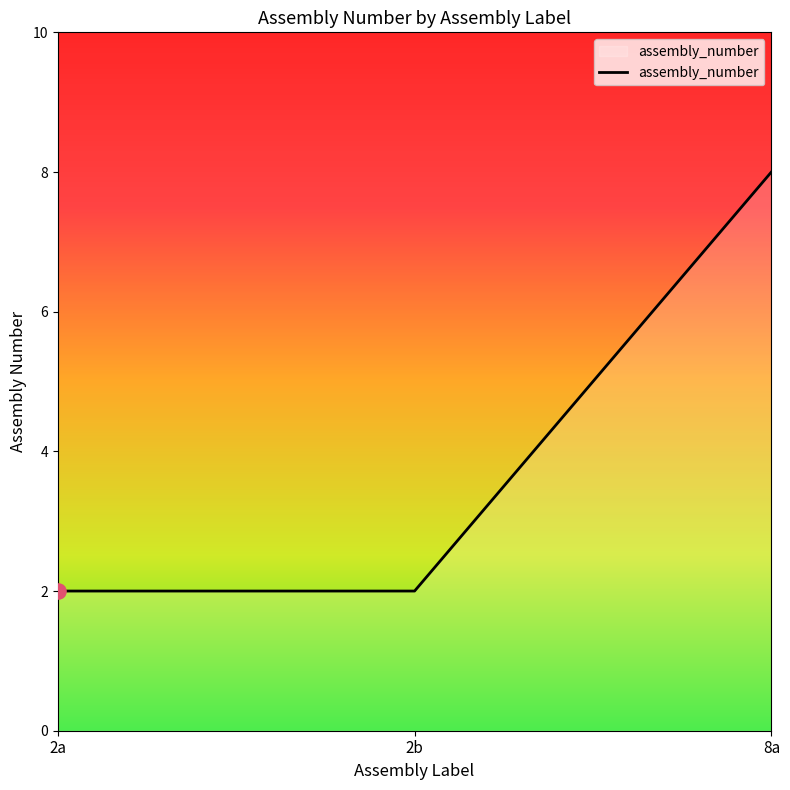

Approximately how many times larger is the value at 8a compared to 2a?

4.0